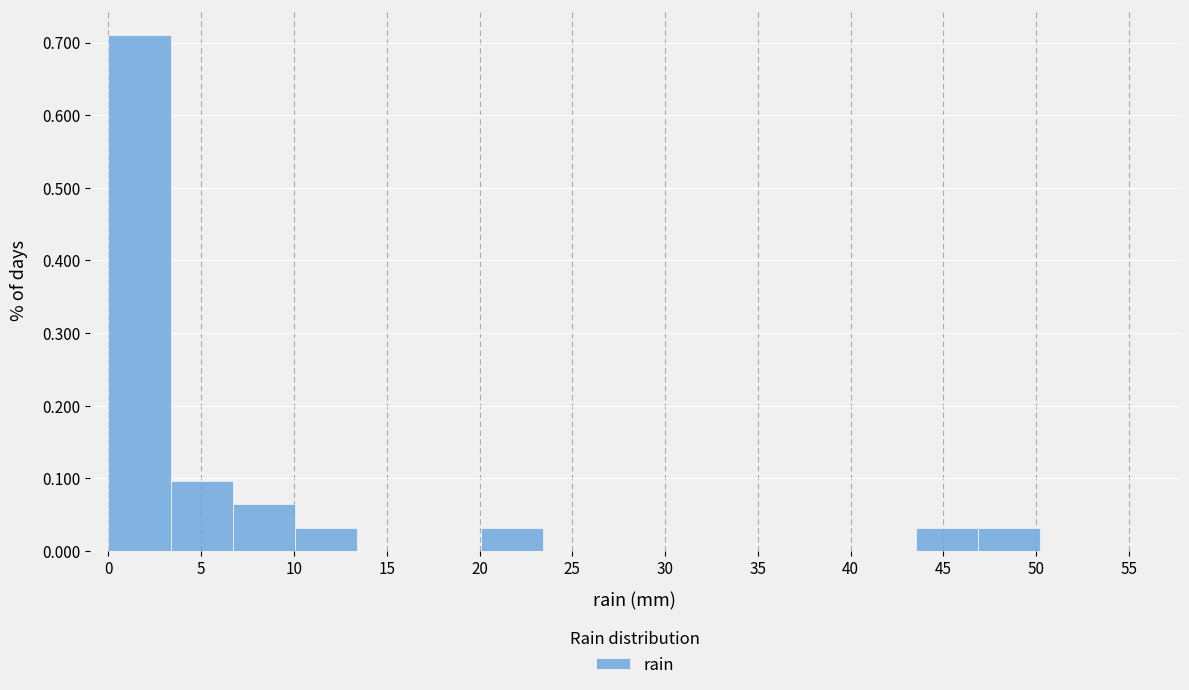

Which range on the x-axis has the tallest bar?

0.0 to 3.5